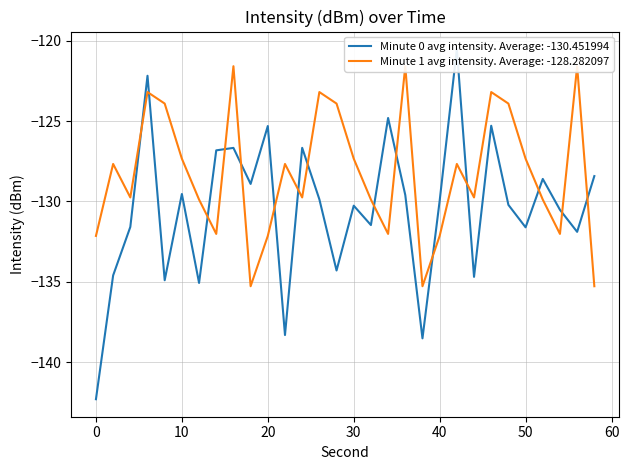

Which series ends up on top after the final intersection of Minute 0 avg intensity and Minute 1 avg intensity?

Minute 0 avg intensity